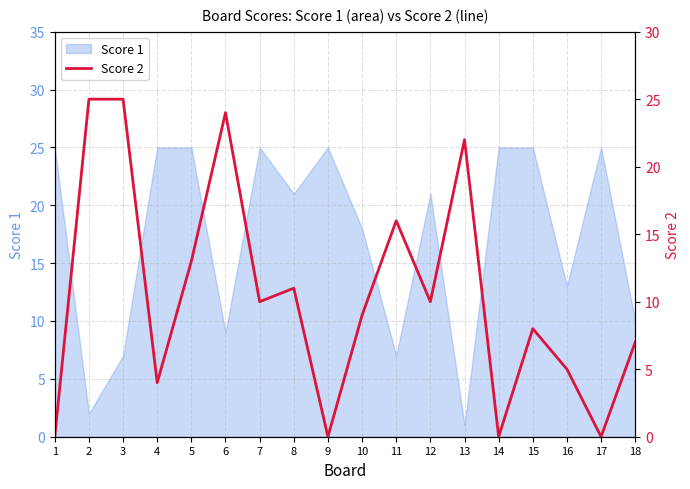

The Score 1 series shows 13 at 18. True or false?

False